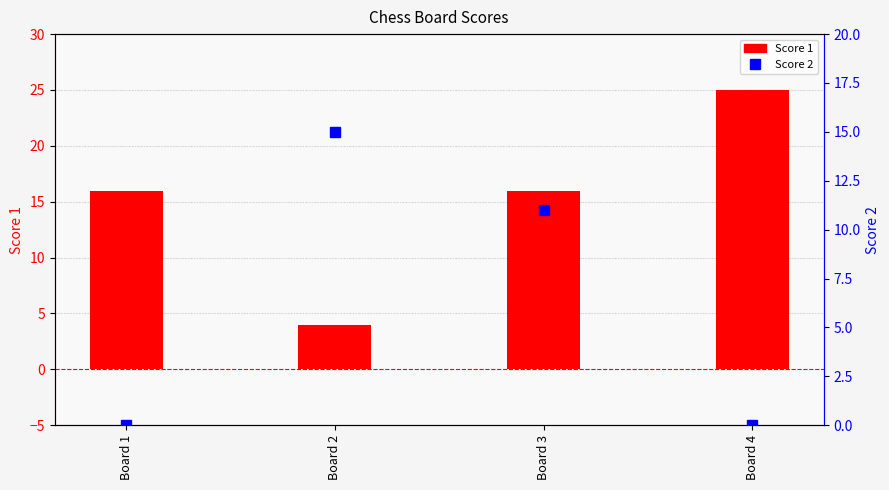

Which series changed the most between Board 1 and Board 2?

Score 2